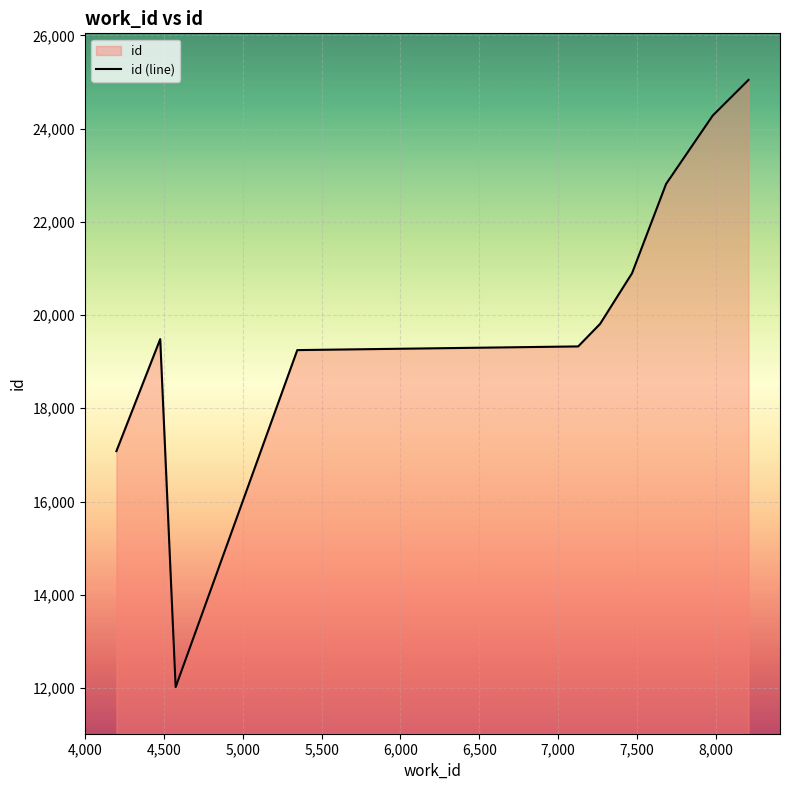

What is the difference between the maximum and minimum values?

13024